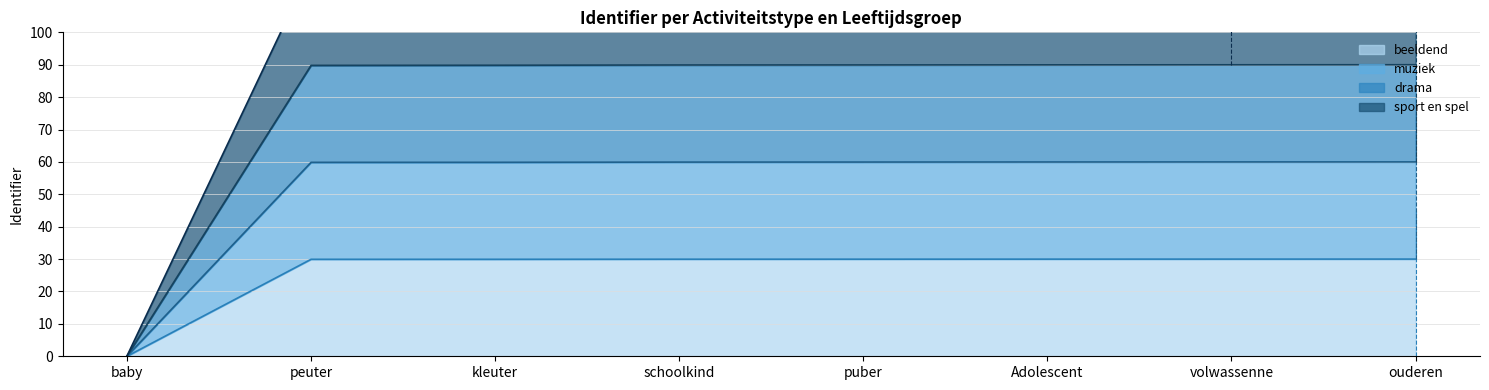

What is the value of the beeldend point at the 7th from the left?

30.0